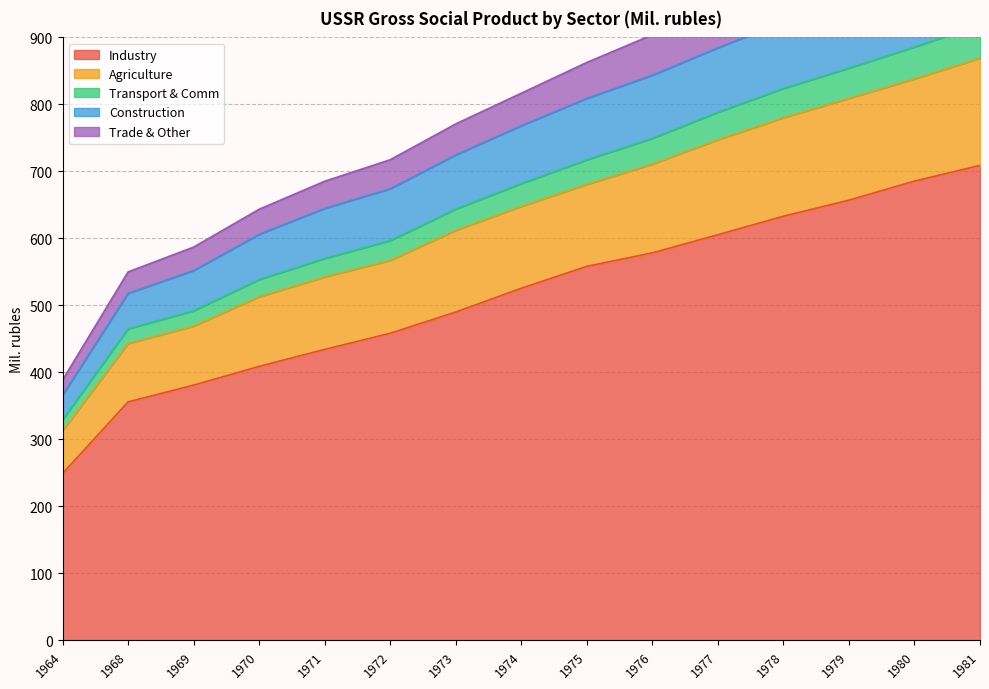

Which category has the lowest value in the Industry series?

1964